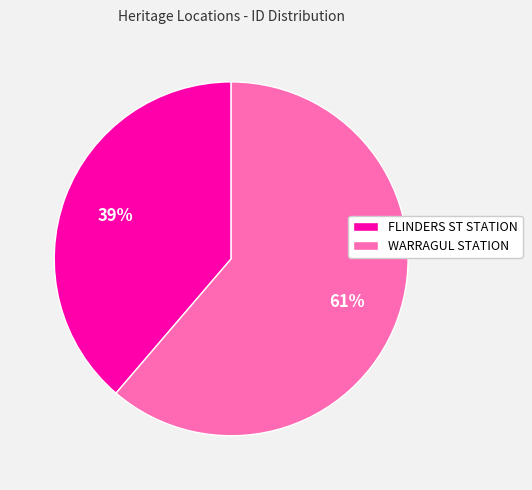

What is the majority slice?

WARRAGUL STATION